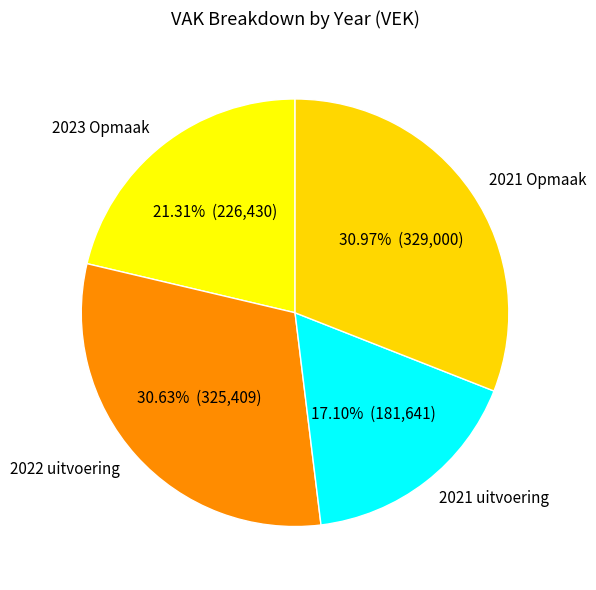

Which category has the smallest portion of the pie?

2021 uitvoering